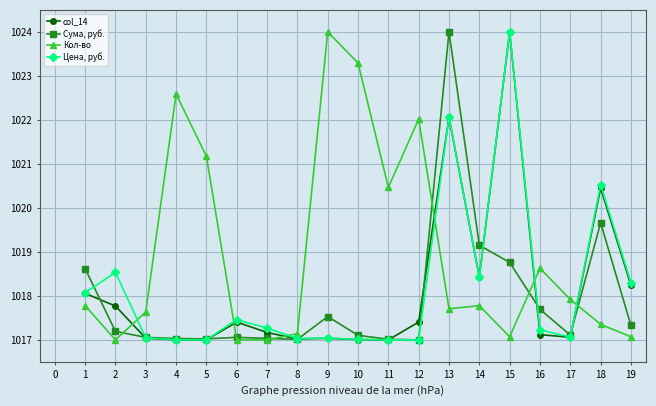

What is the difference between the maximum and minimum values in the col_14 series?

7.0